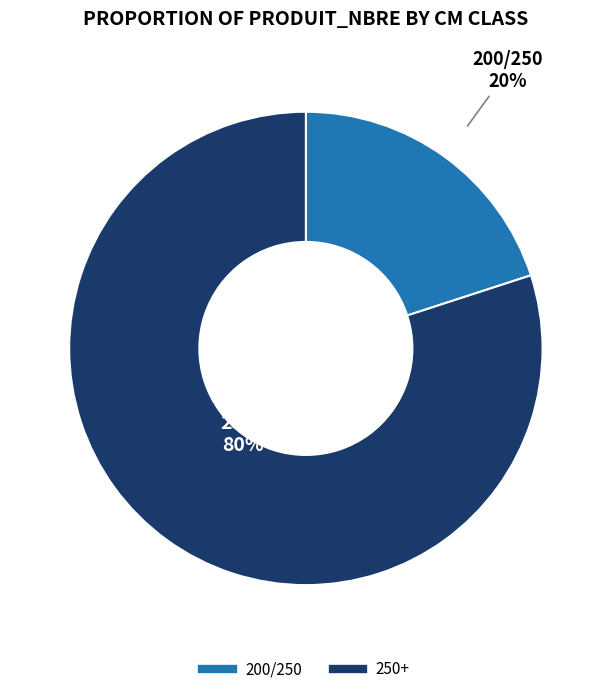

The 250+ slice represents 80% of the pie. True or false?

True